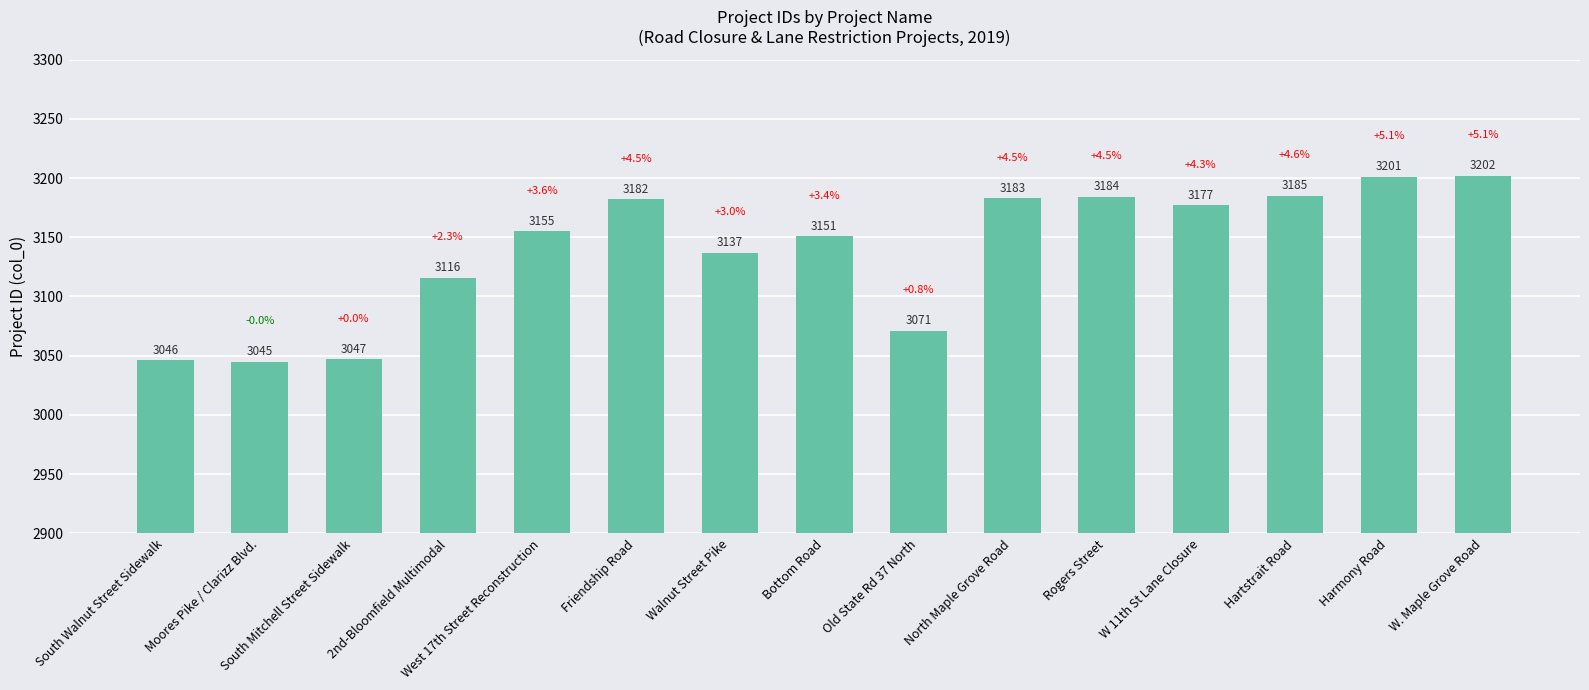

What is the ratio of the value at W 11th St Lane Closure to the value at South Mitchell Street Sidewalk?

1.0